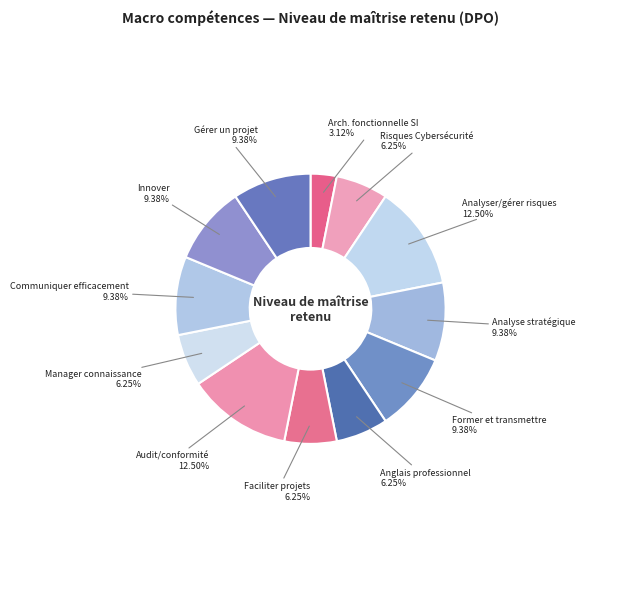

What is the smallest slice in the pie chart?

Arch. fonctionnelle SI